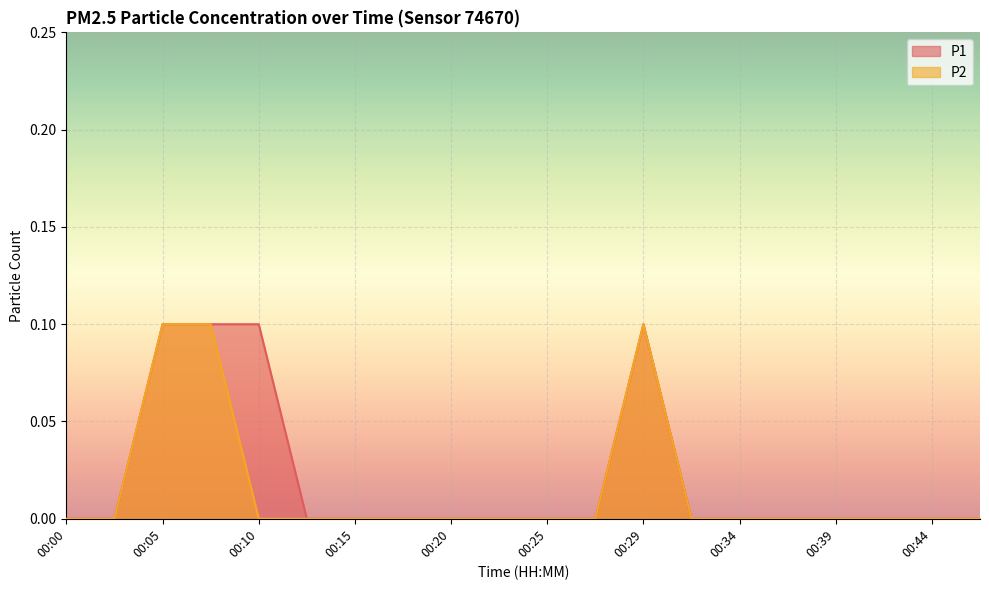

How many series are shown in this chart?

2